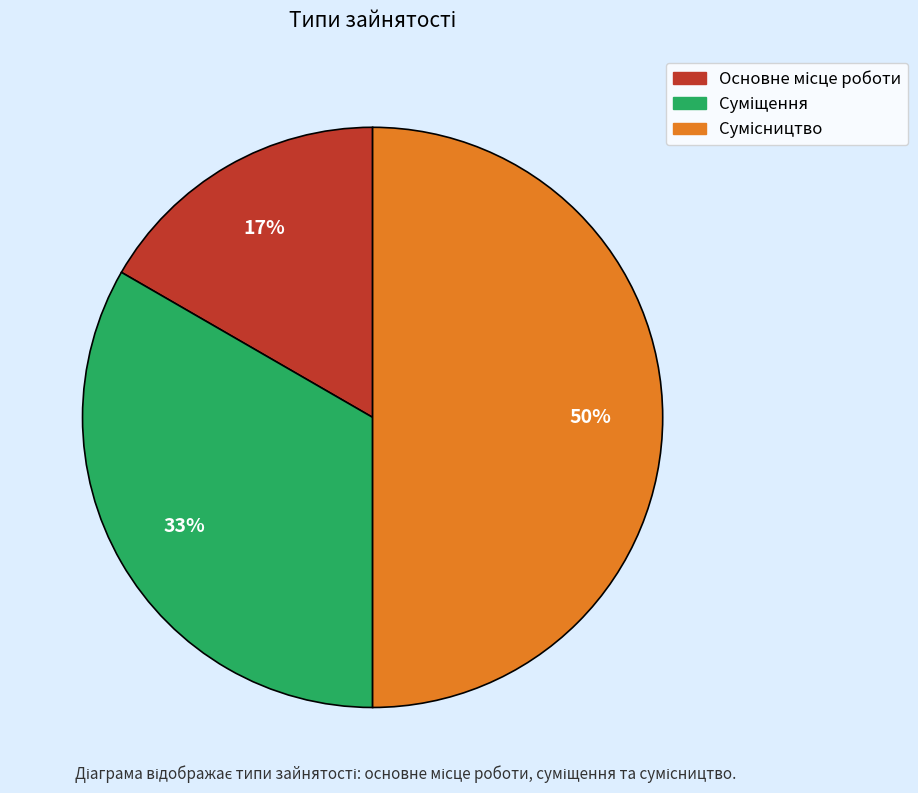

To the nearest percent, what is the difference between the largest and smallest slice percentages?

33%